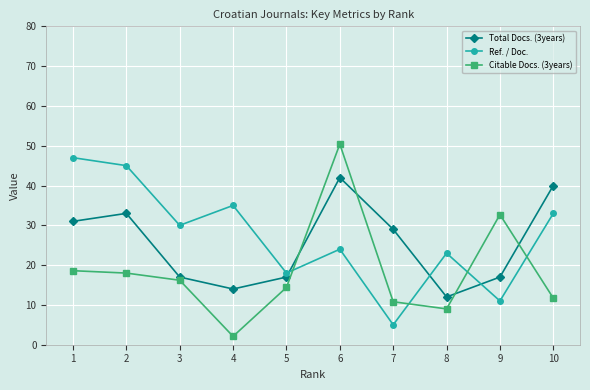

What is the total value across all series at 2?

96.0